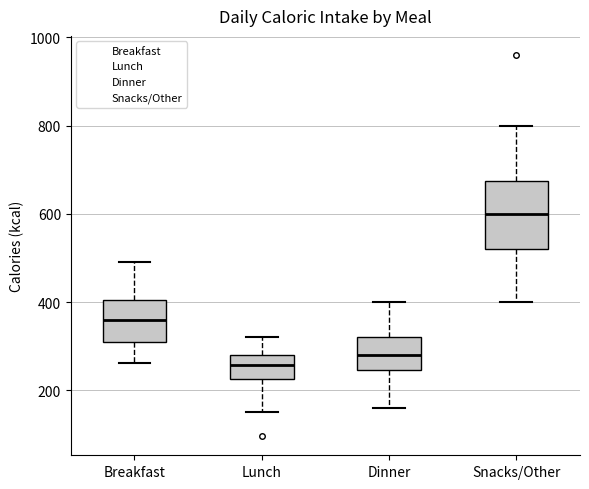

Where does the lower whisker of the box for Breakfast end on the y-axis? The values are not printed on the chart, so give them approximately, as read against the axis.

260